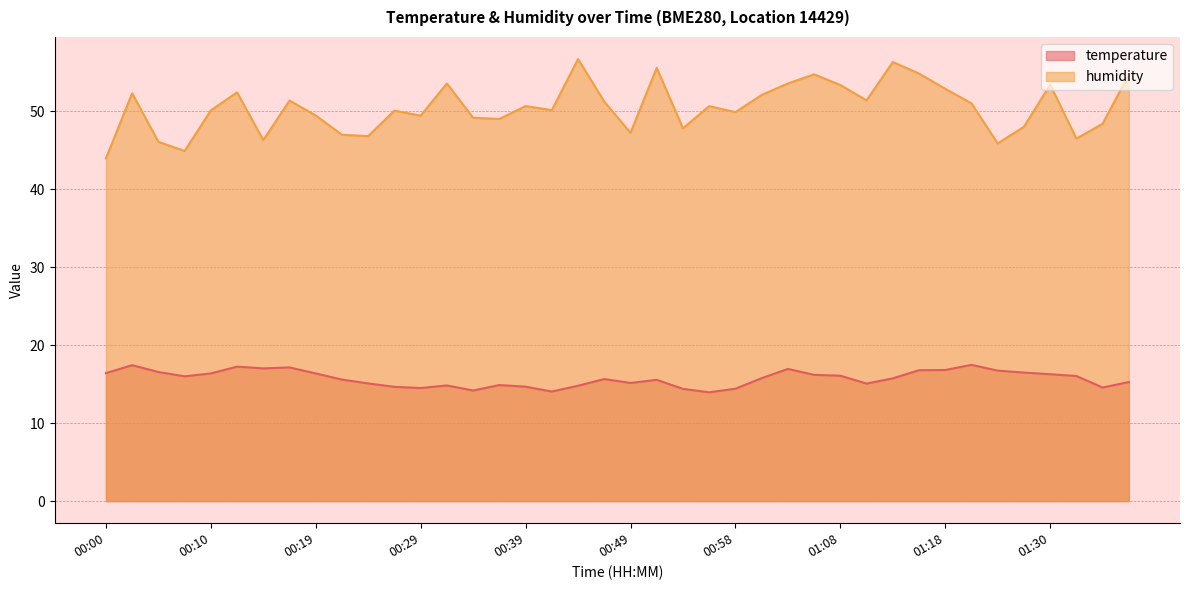

Which label corresponds to the largest value in the chart?

00:44